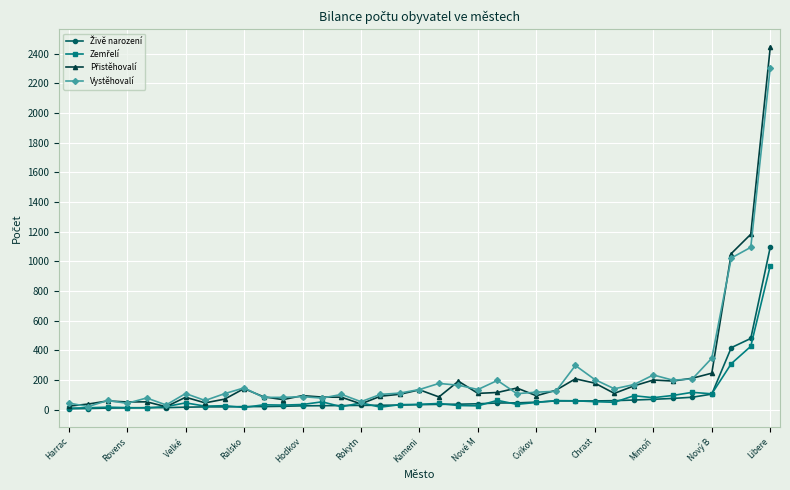

What is the maximum value shown in the chart?

2442